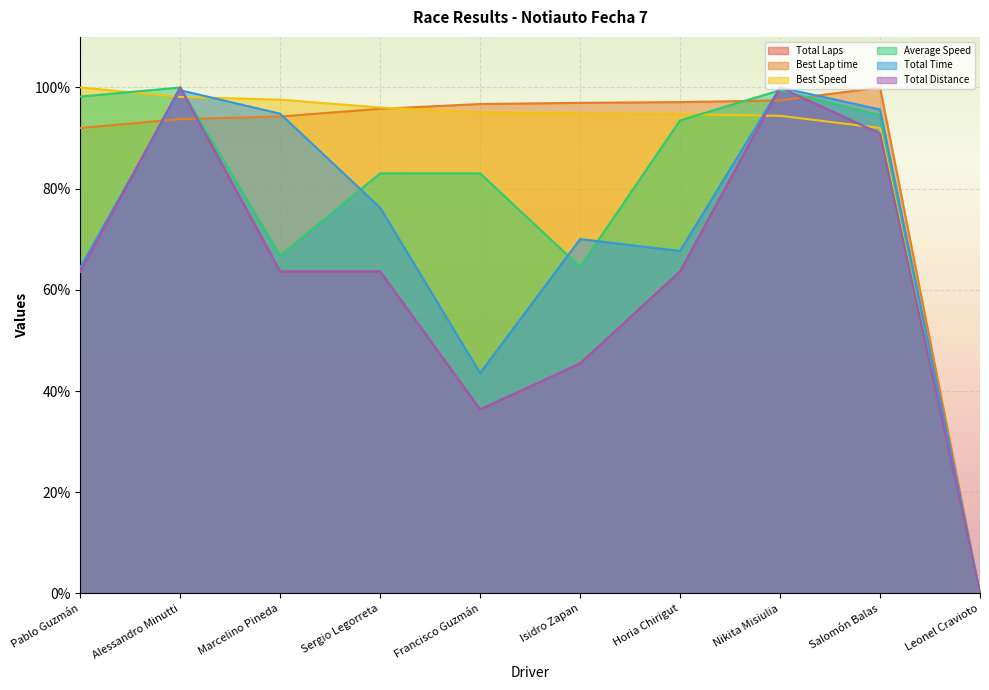

Does the chart display data point markers on the line(s)?

No